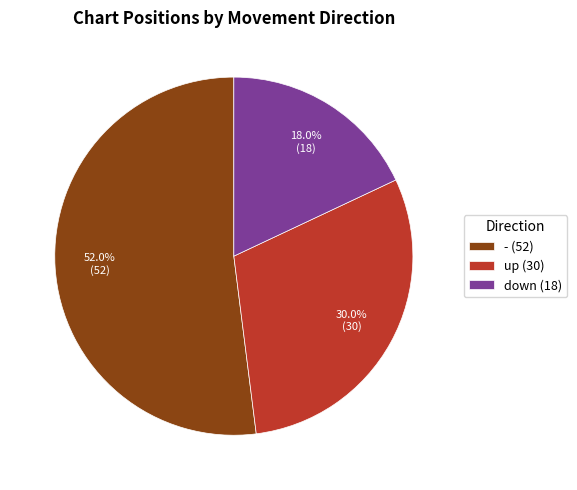

To the nearest percent, what portion does - represent?

52%